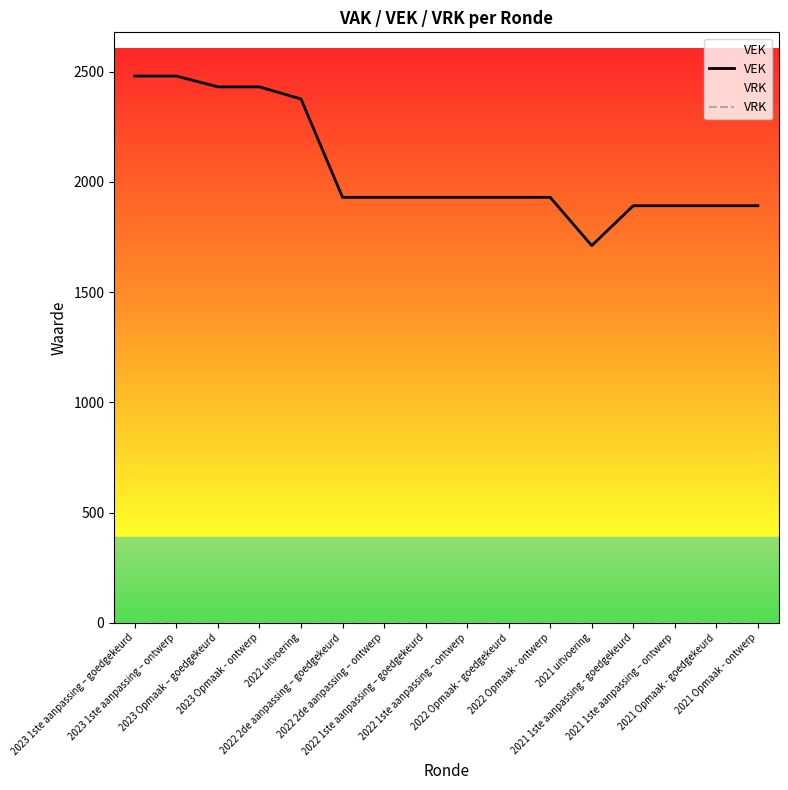

True or false: VRK and VEK cross at least once.

False